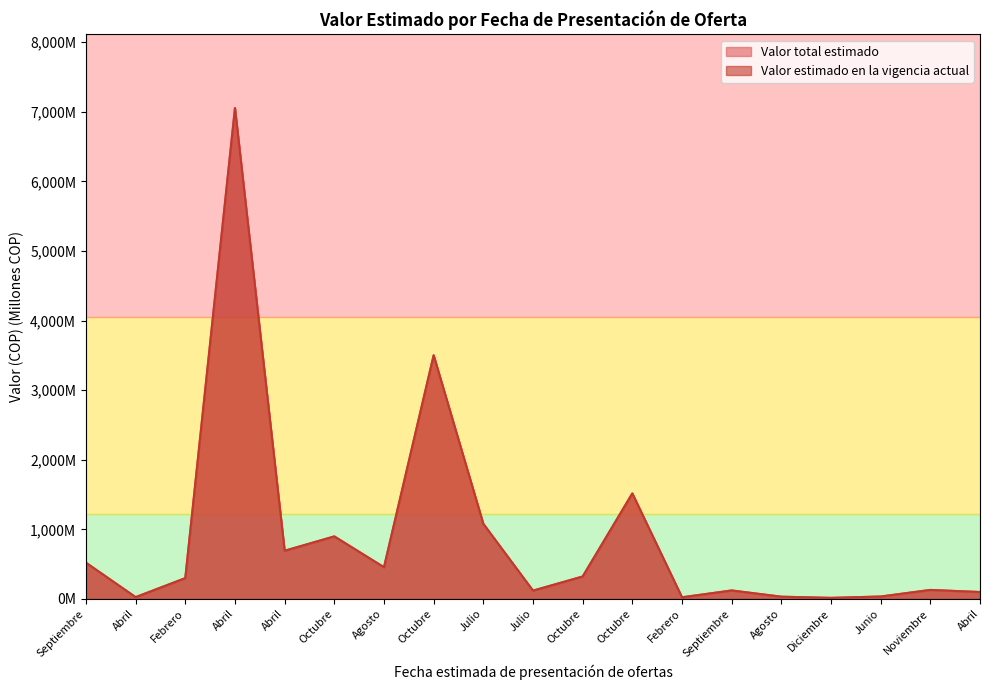

How many data points does each series have?

19